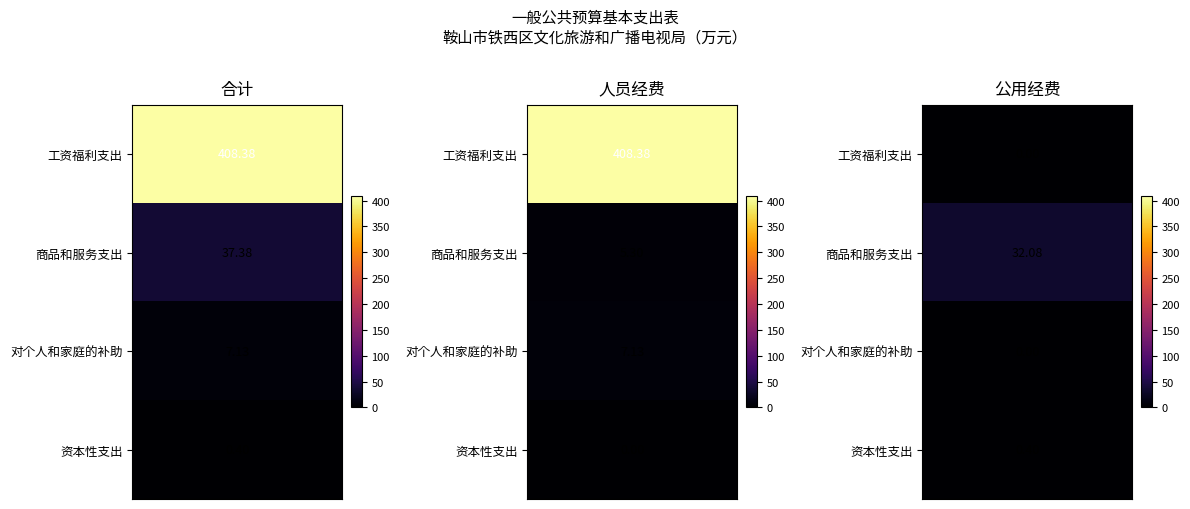

Reading left to right, list all the values displayed in this chart.

工资福利支出: 0=408.4	1=408.4	2=0.0
商品和服务支出: 0=37.4	1=5.3	2=32.1
对个人和家庭的补助: 0=7.1	1=7.1	2=0.0
资本性支出: 0=0.4	1=0.0	2=0.4